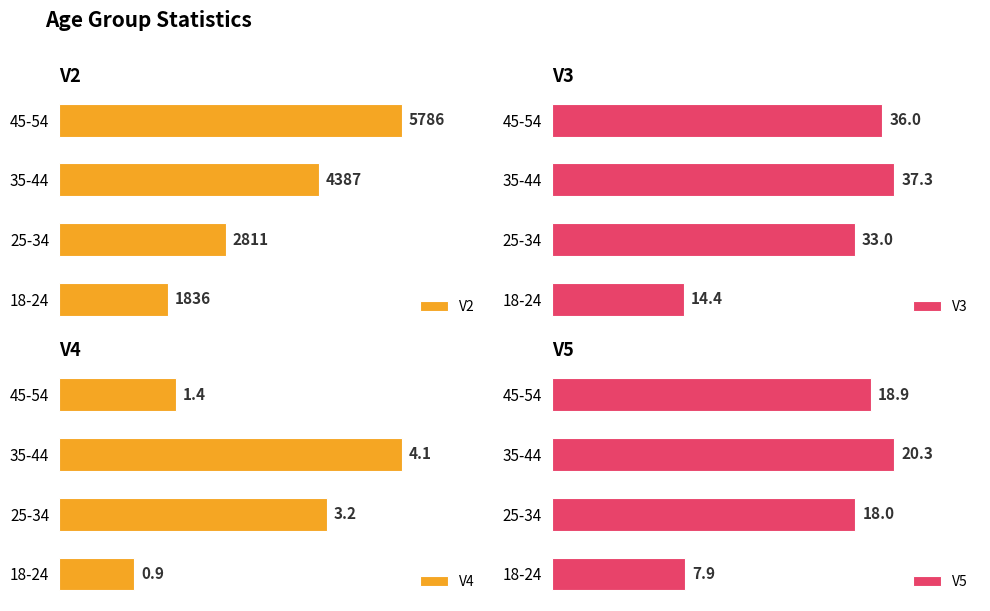

What is the value of the V5 bar at the 3rd from the left?

20.3